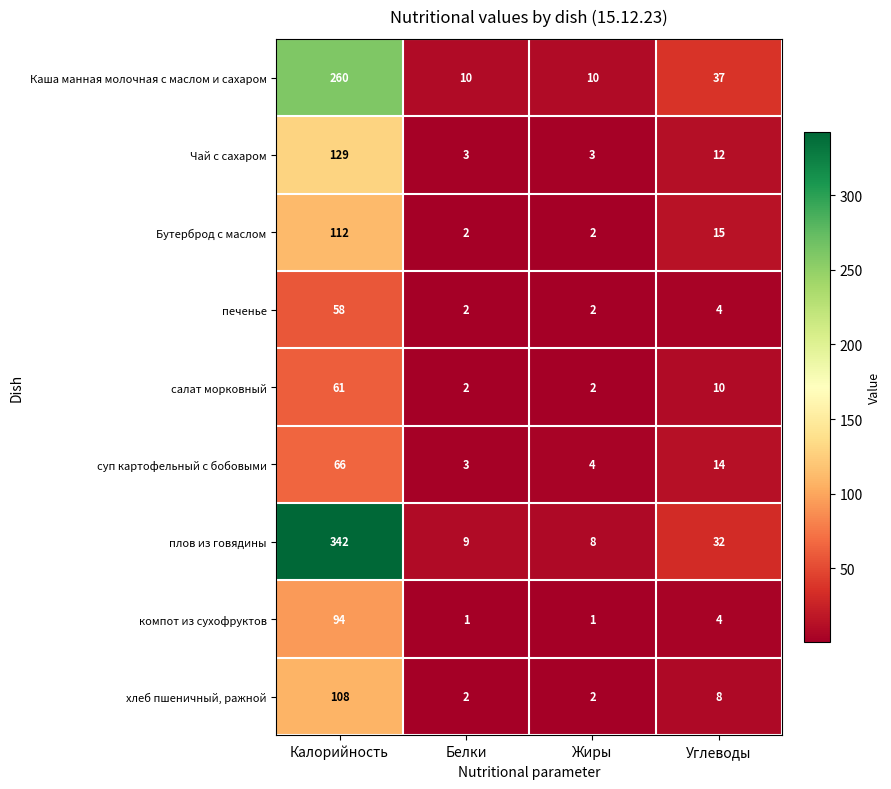

How many Бутерброд с маслом values are between 2 and 112?

4